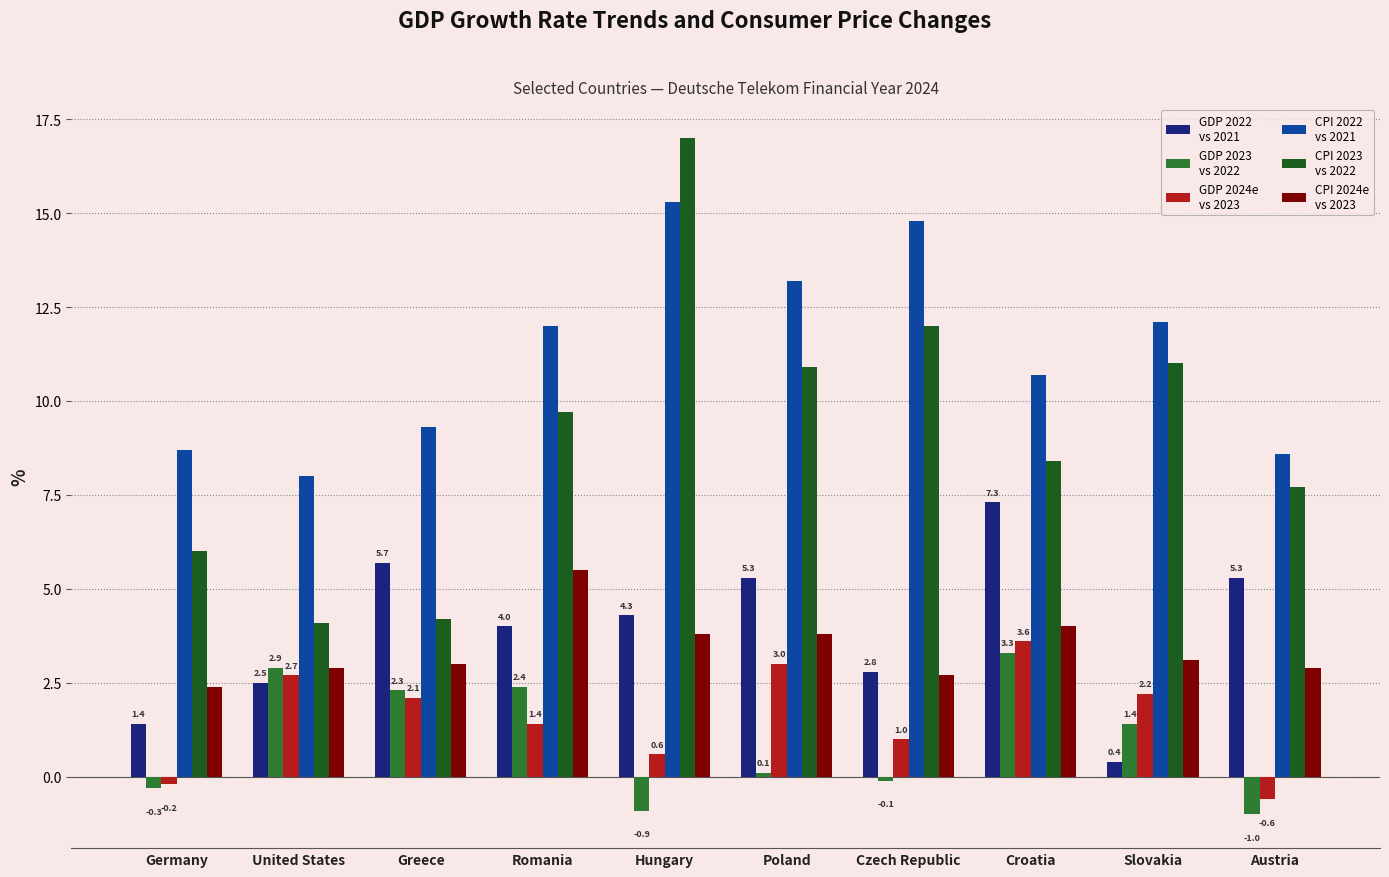

What is the total value across all series at Austria?

22.9